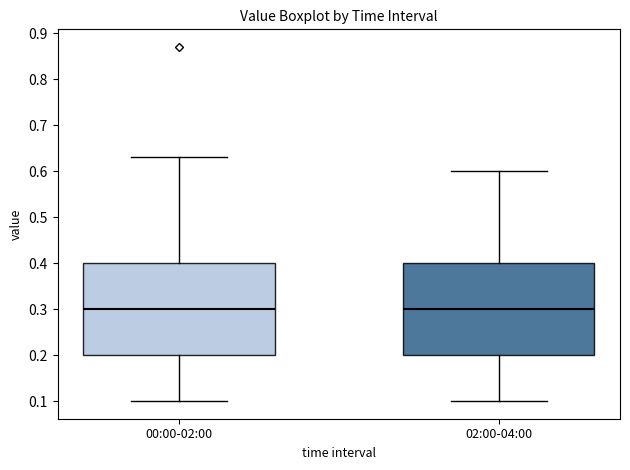

Where does the lower whisker of the box for 00:00-02:00 end on the y-axis? The values are not printed on the chart, so give them approximately, as read against the axis.

0.10